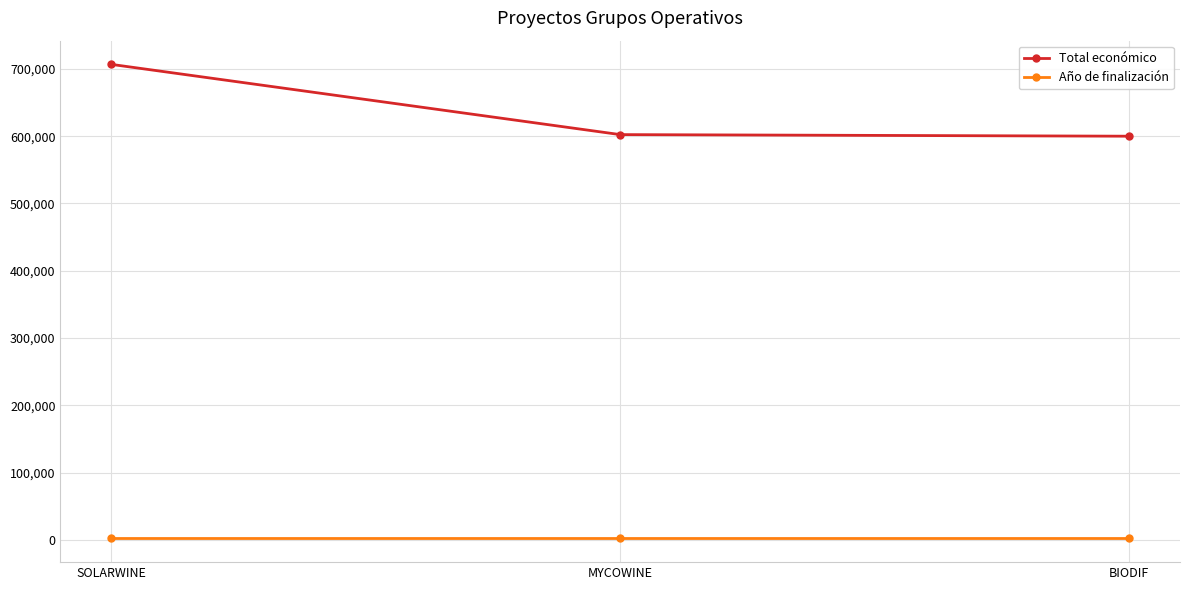

What is the difference between the maximum and minimum values in the Total económico series?

106770.0